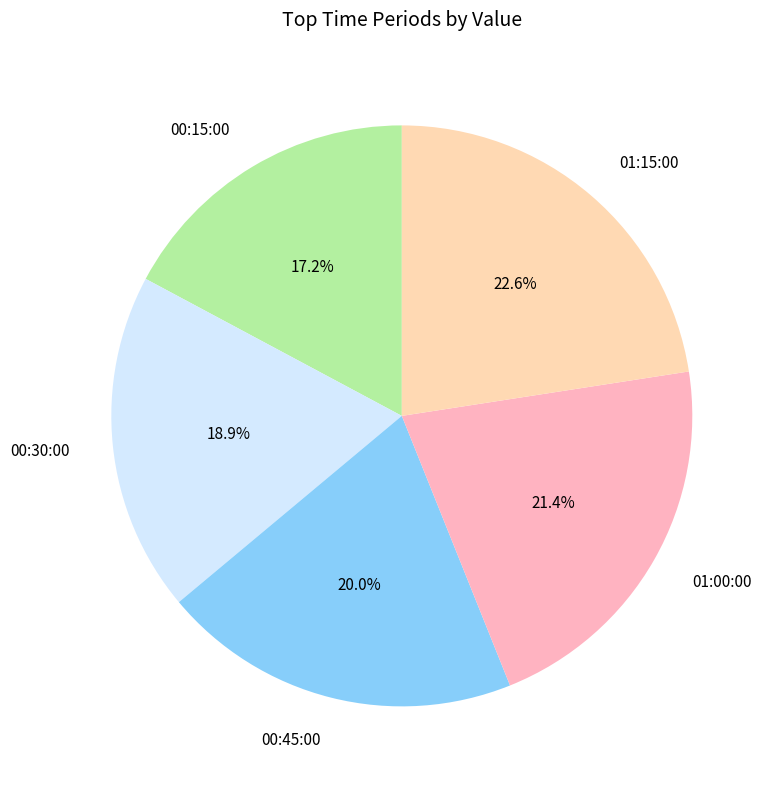

Is there a majority slice in this chart?

No